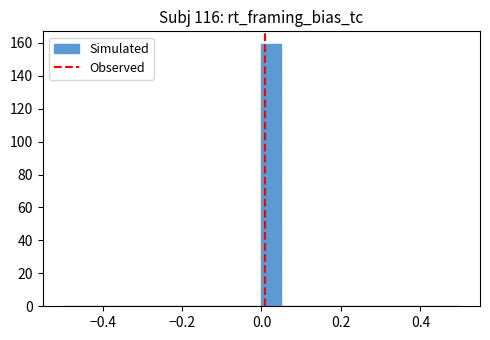

Read against the x-axis, roughly where is the centre of the tallest bar?

0.02